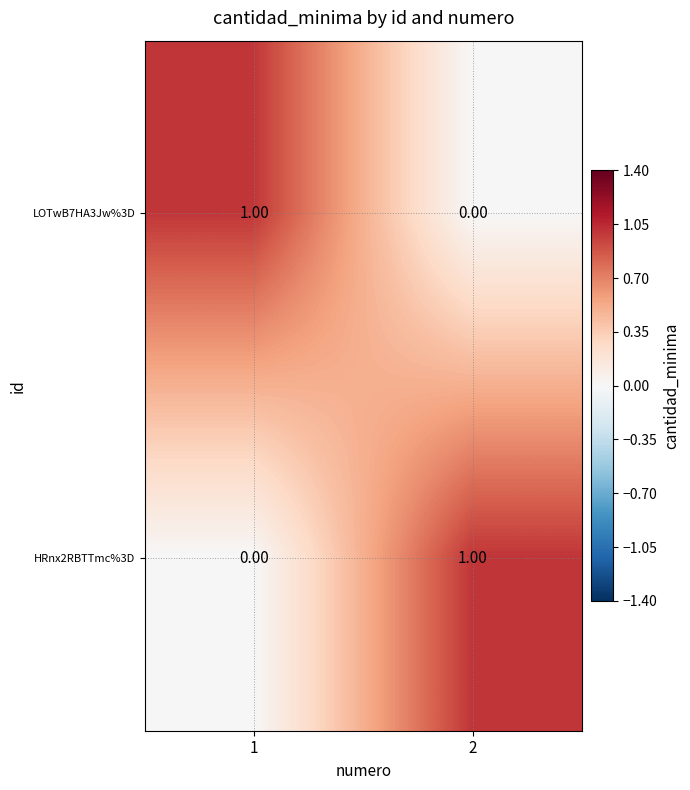

Rank the series at 2 from lowest to highest value.

LOTwB7HA3Jw%3D, HRnx2RBTTmc%3D